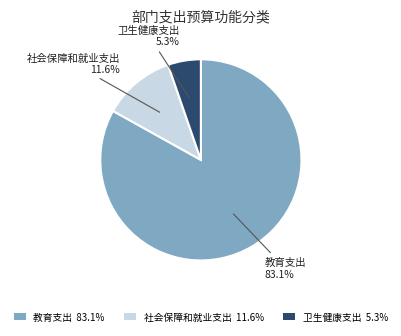

What percentage do 社会保障和就业支出 and 卫生健康支出 together represent?

16.9%